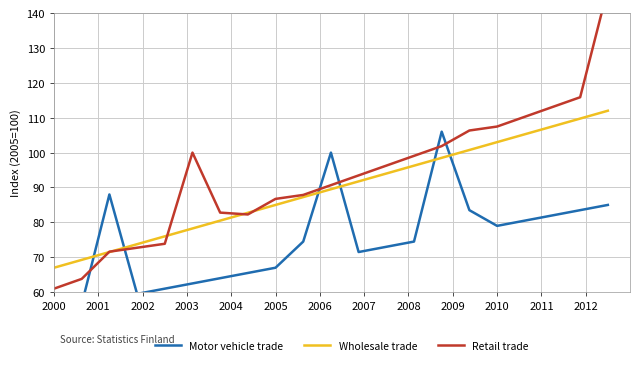

At which label does Wholesale trade reach its minimum?

2000